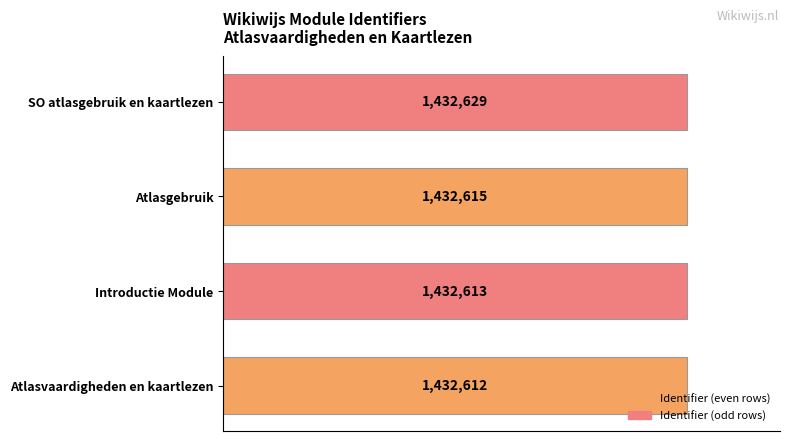

Does the chart contain any negative values?

No